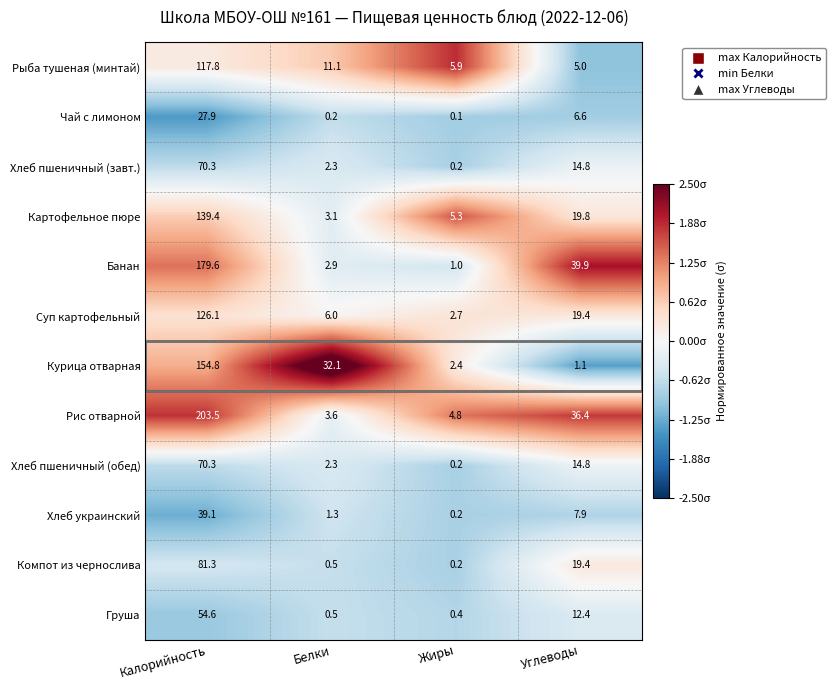

Which series has the largest total across all categories?

Рис отварной